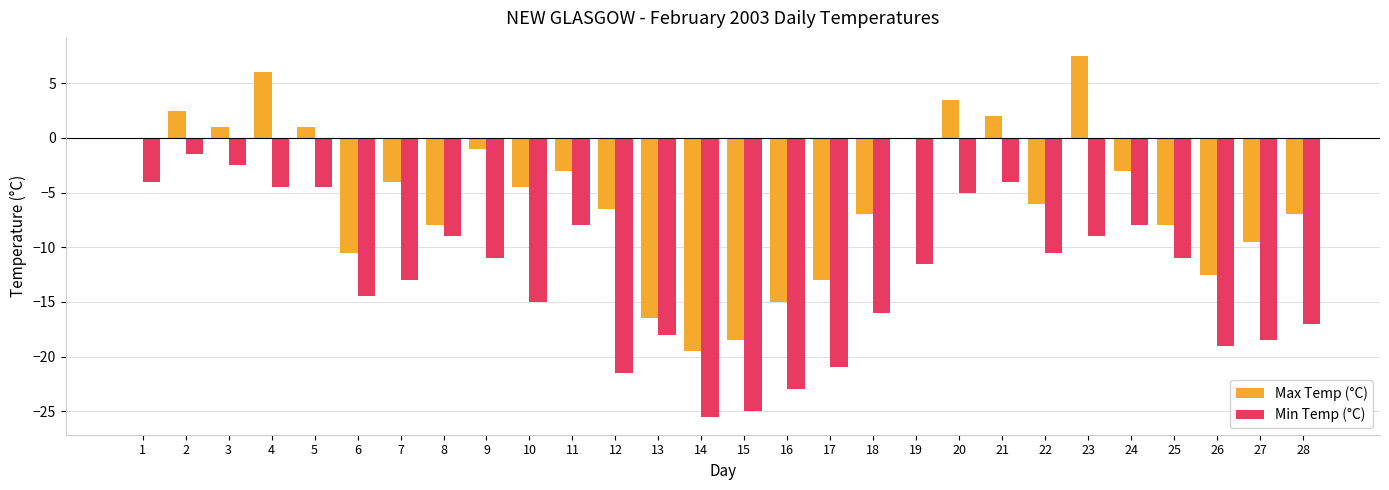

What is the sum of all Min Temp (°C) values?

-351.0